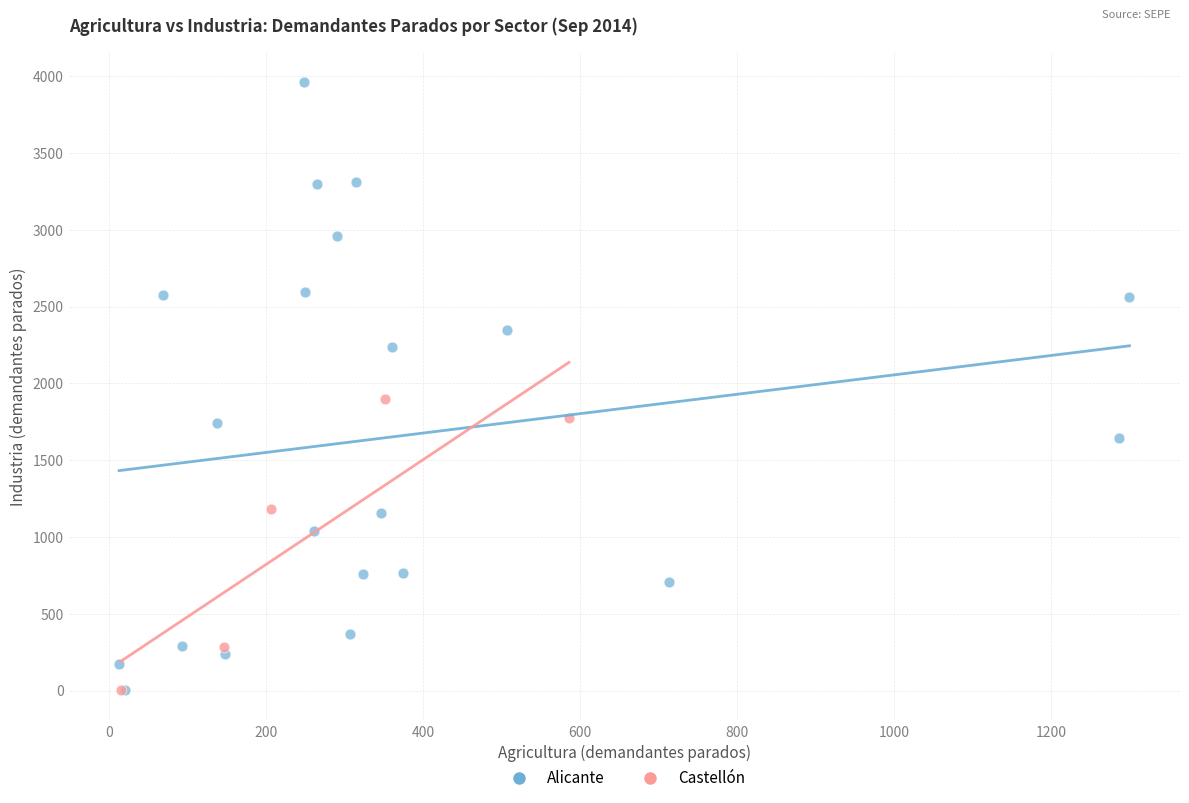

Which series contains the highest Y value?

Alicante